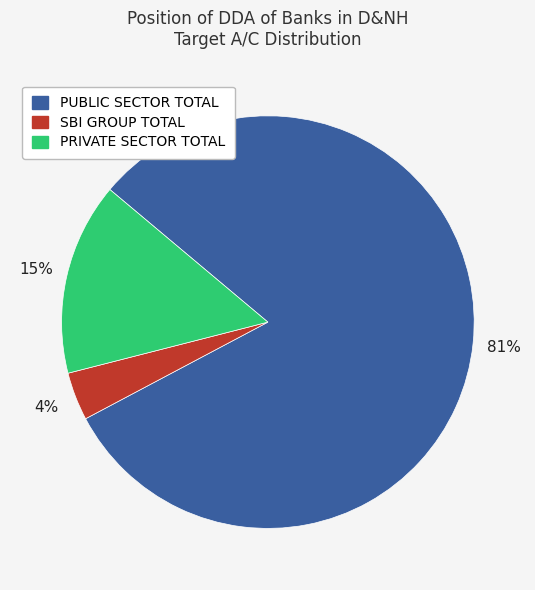

How many segments does this pie chart have?

3